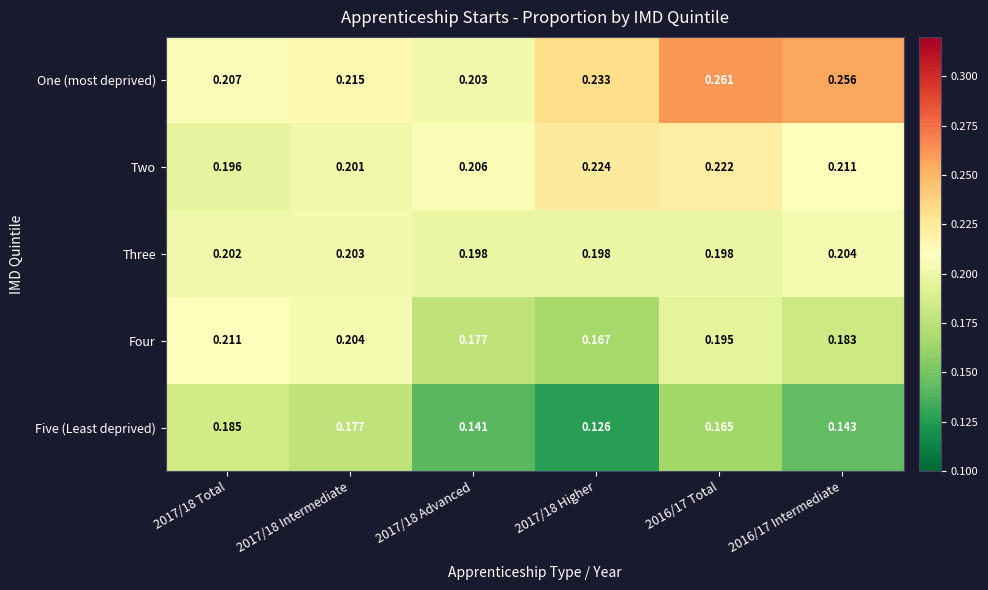

Which series has the largest range (max minus min)?

Five (Least deprived)